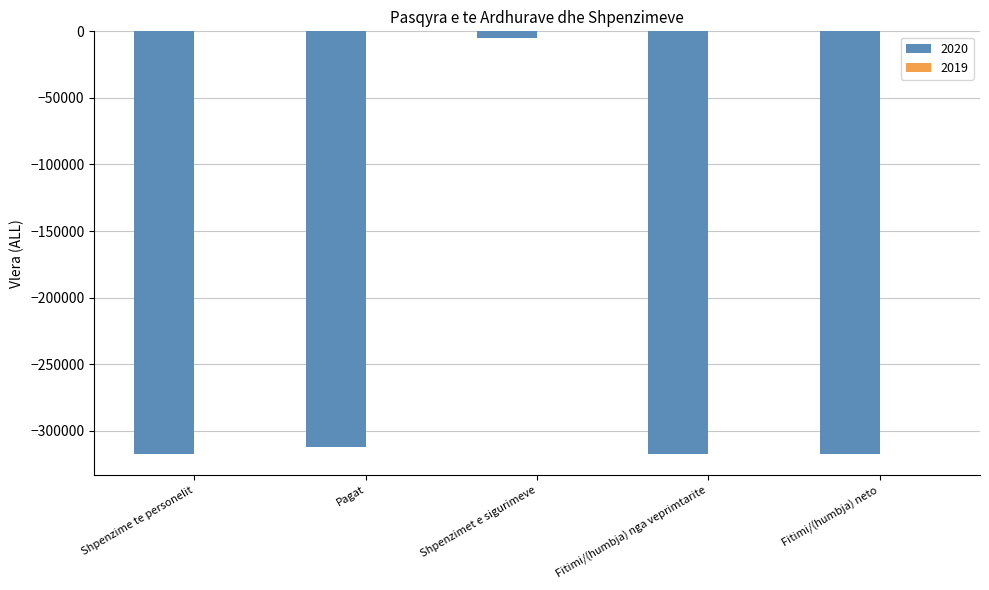

Reading left to right, transcribe all the data shown in this chart.

-317304	-312000	-5304	-317304	-317304